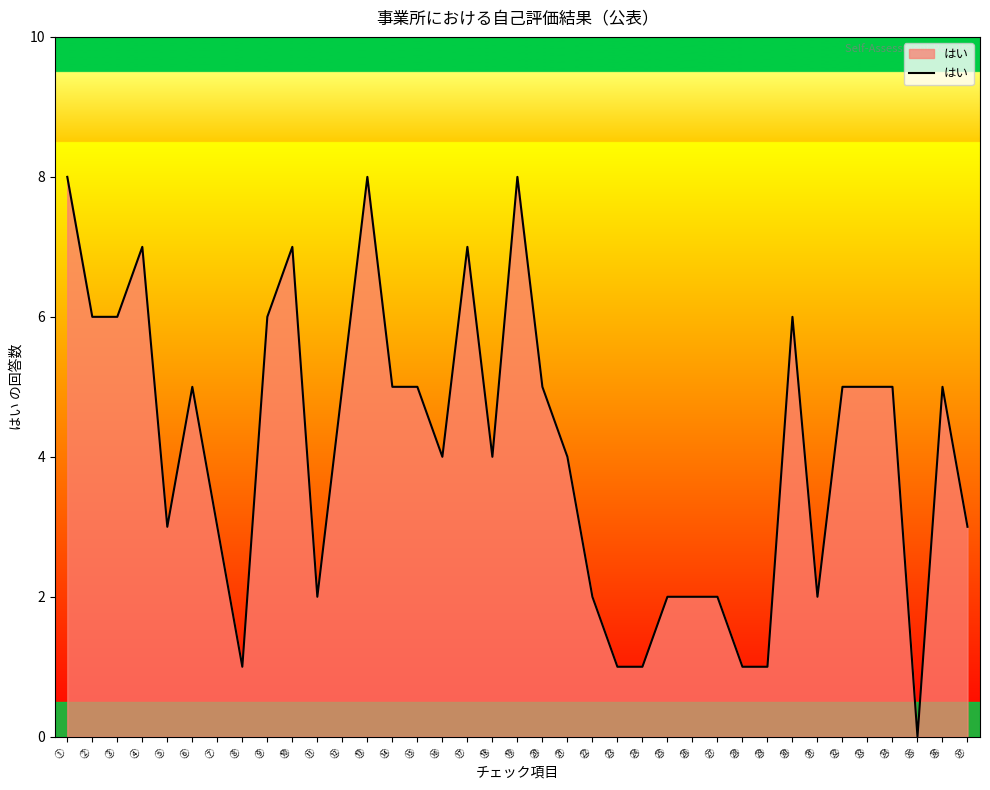

At which label does the data first exceed 5?

①